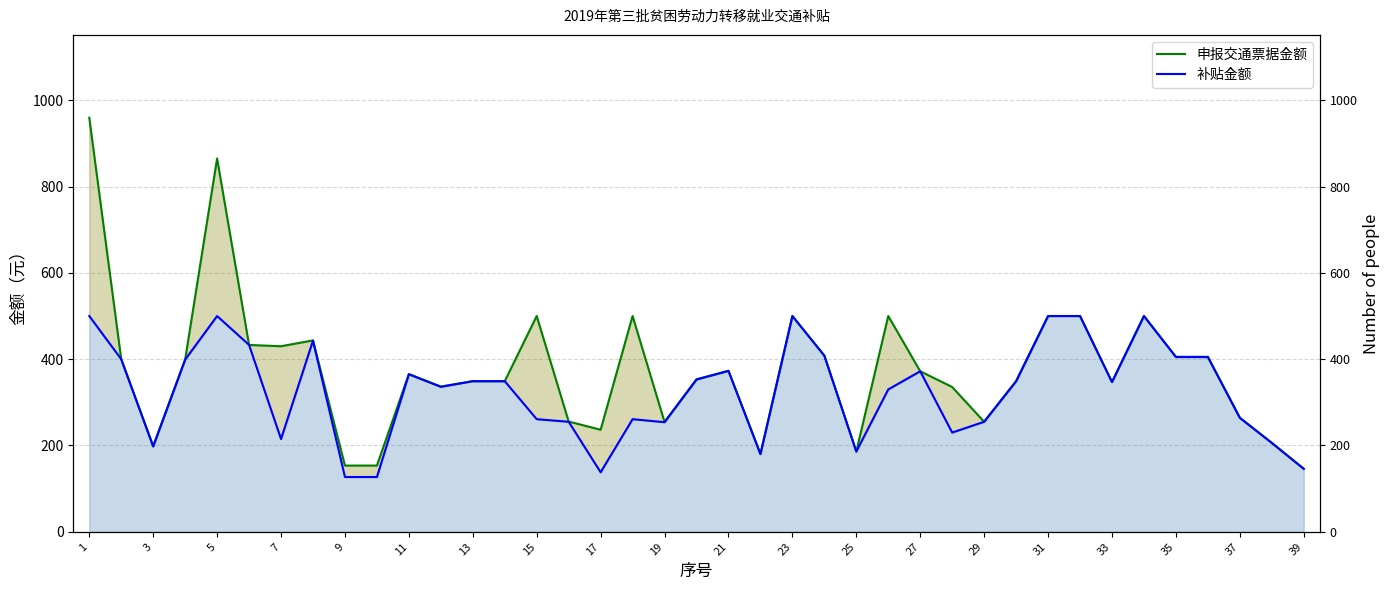

What is the sum of all 补贴金额 values?

12719.0